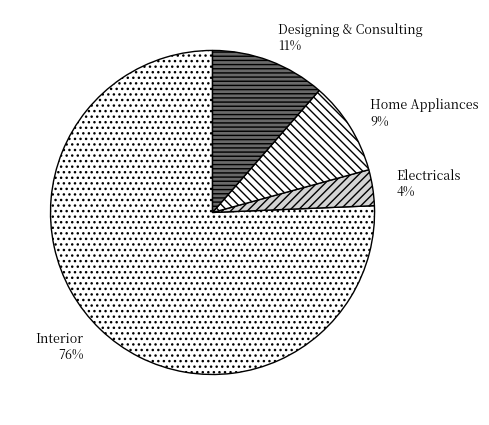

Does Interior represent more than half of the total?

Yes